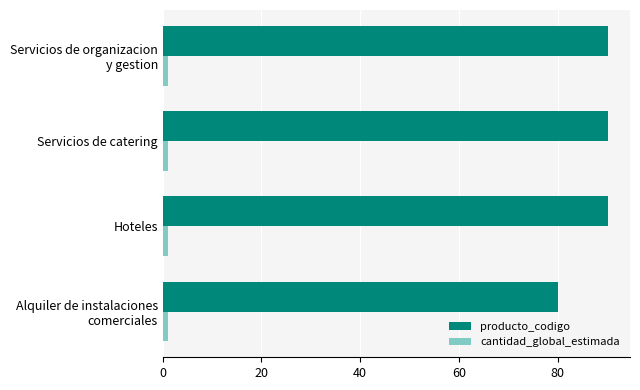

What is the sum of all producto_codigo values?

350.5